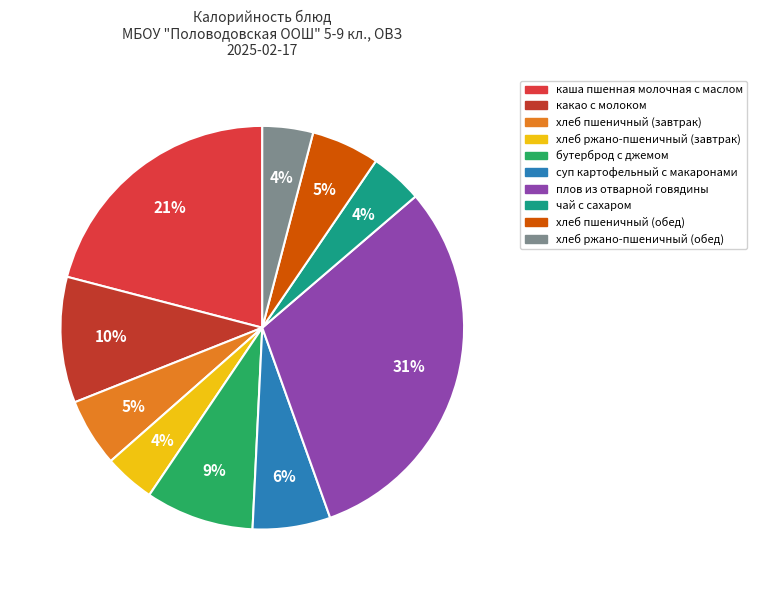

Approximately how many times larger is the value at хлеб ржано-пшеничный (обед) compared to каша пшенная молочная с маслом?

0.2